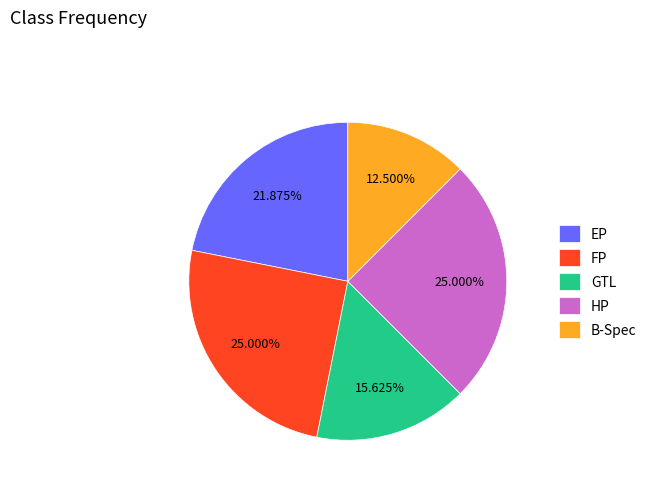

Approximately how many times larger is the value at B-Spec compared to FP?

0.5